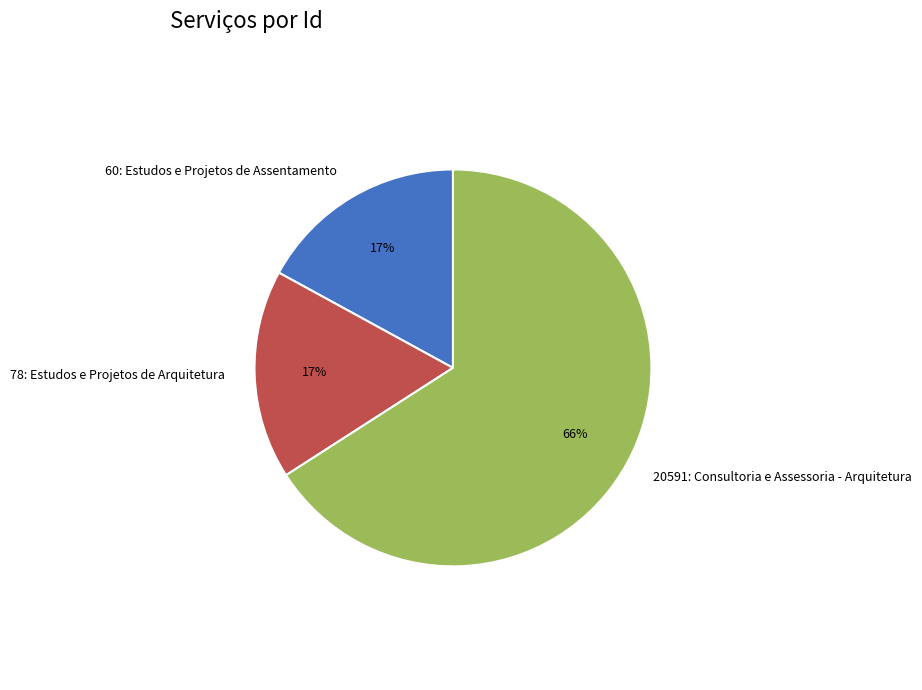

Between 60: Estudos e Projetos de Assentamento and 20591: Consultoria e Assessoria - Arquitetura, which is larger?

20591: Consultoria e Assessoria - Arquitetura